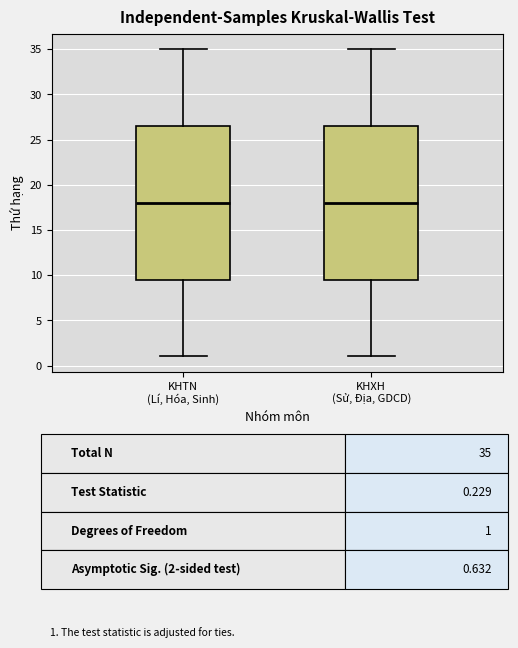

Reading left to right, read every box against the y-axis: the position of its median line, the range the box covers, and the ends of its whiskers. The values are not printed on the chart, so give them approximately, as read against the axis.

KHTN (Lí, Hóa, Sinh): median 18.0, box 9.5 to 26.5, whiskers 1.0 to 35.0
KHXH (Sử, Địa, GDCD): median 18.0, box 9.5 to 26.5, whiskers 1.0 to 35.0